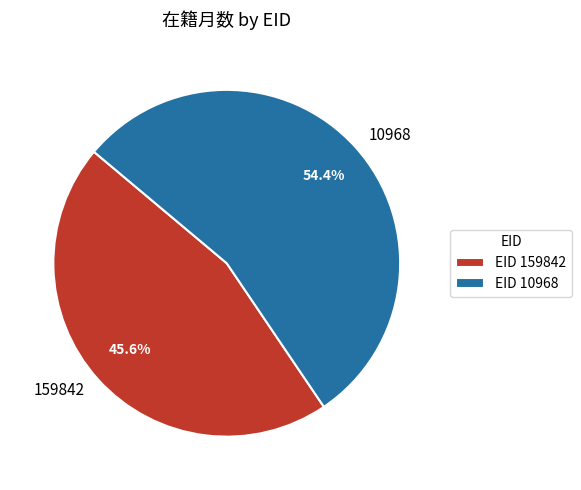

Is there any slice that represents more than half of the pie?

Yes